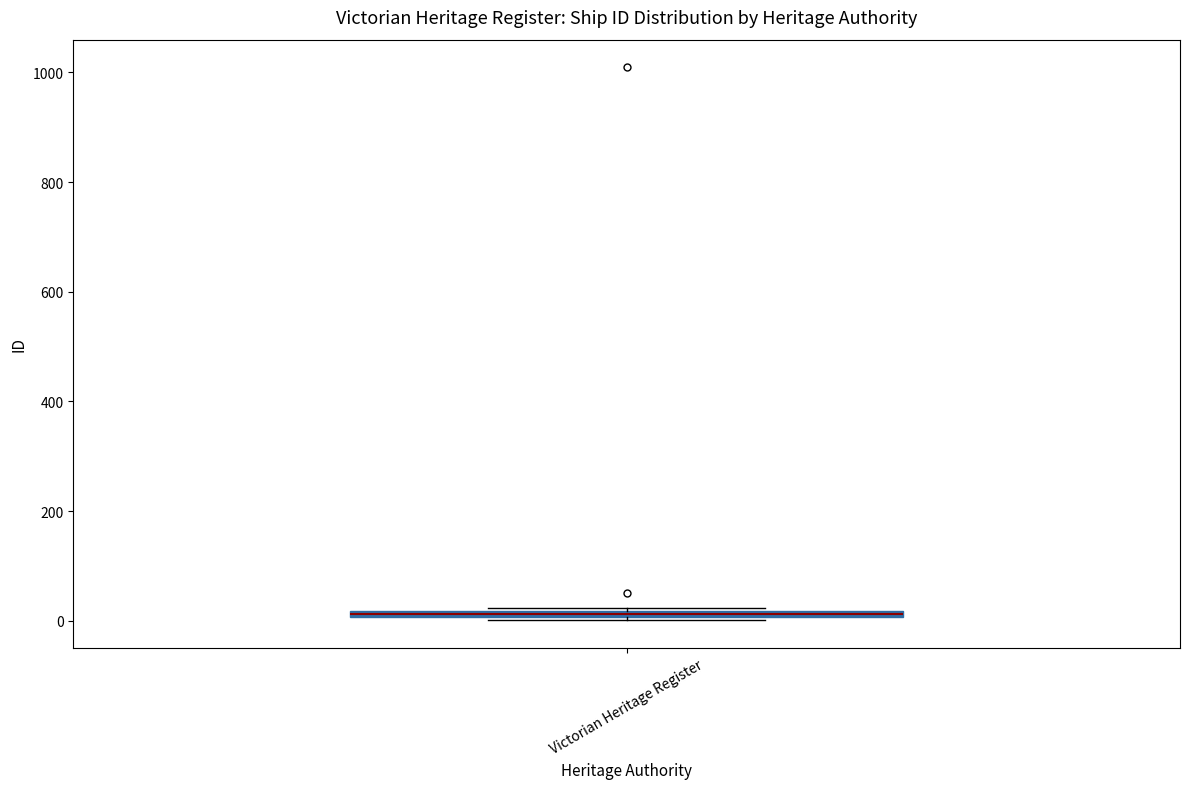

Where is the upper edge of the box for Victorian Heritage Register on the y-axis? The values are not printed on the chart, so give them approximately, as read against the axis.

20